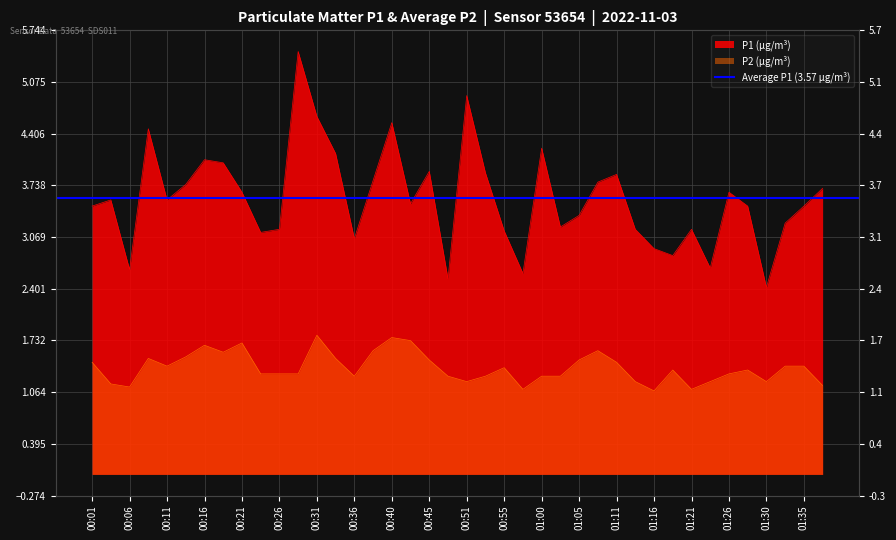

What is the spread (max minus min) of values at 00:55?

1.8